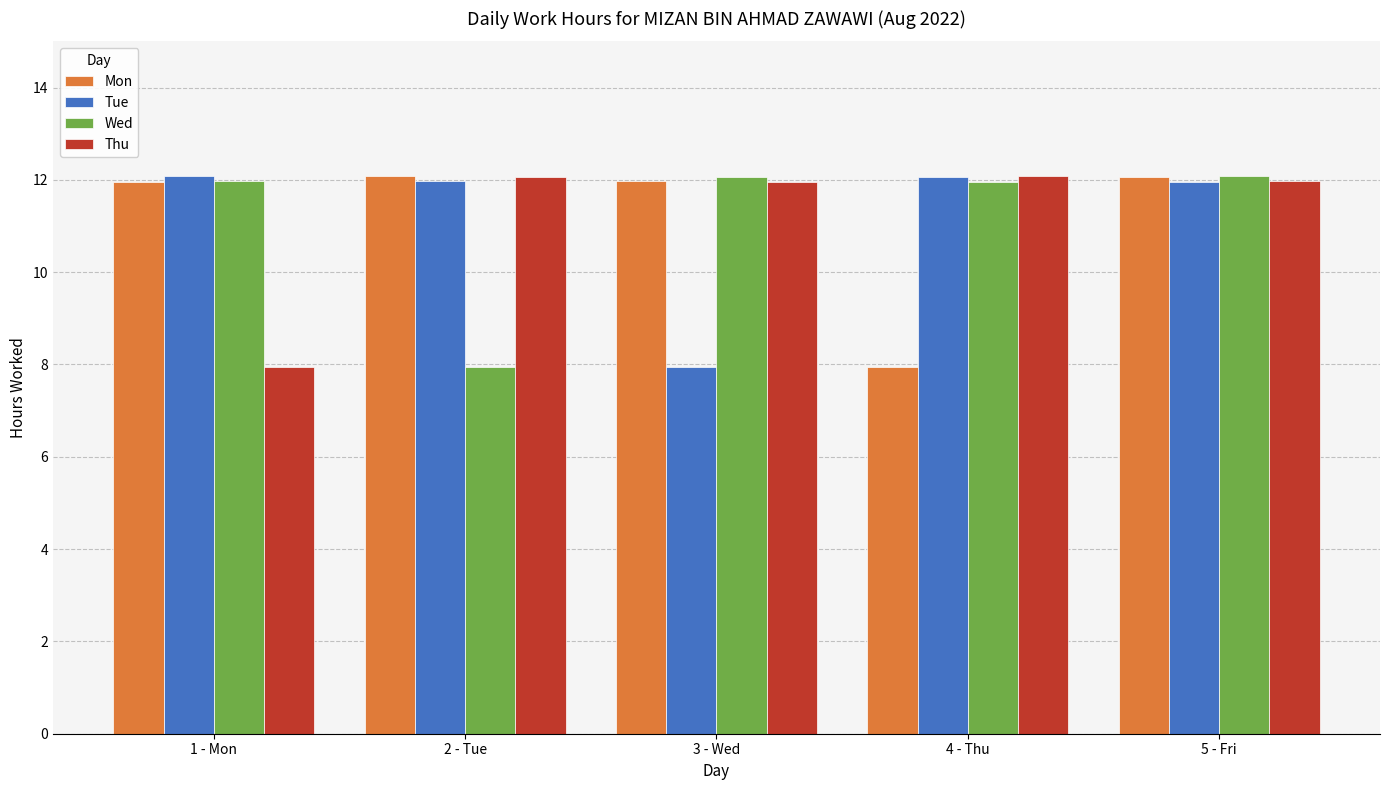

At which category is the sum across all series the highest?

5 - Fri